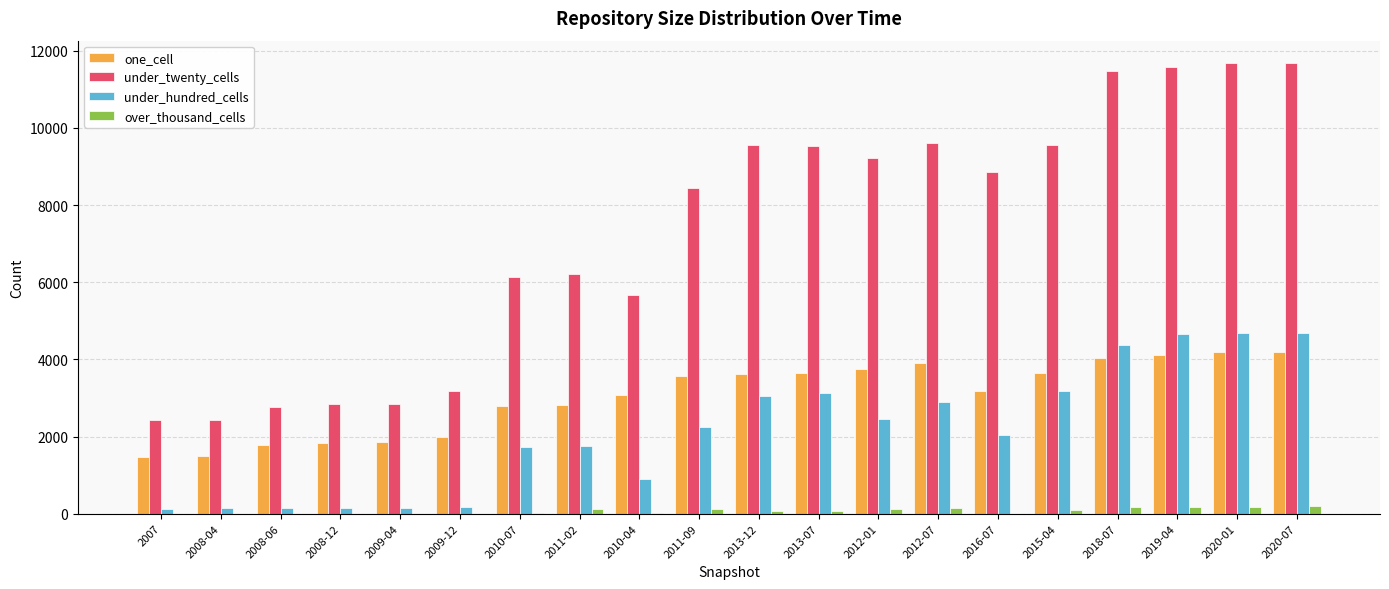

What is the maximum value shown in the chart?

11678